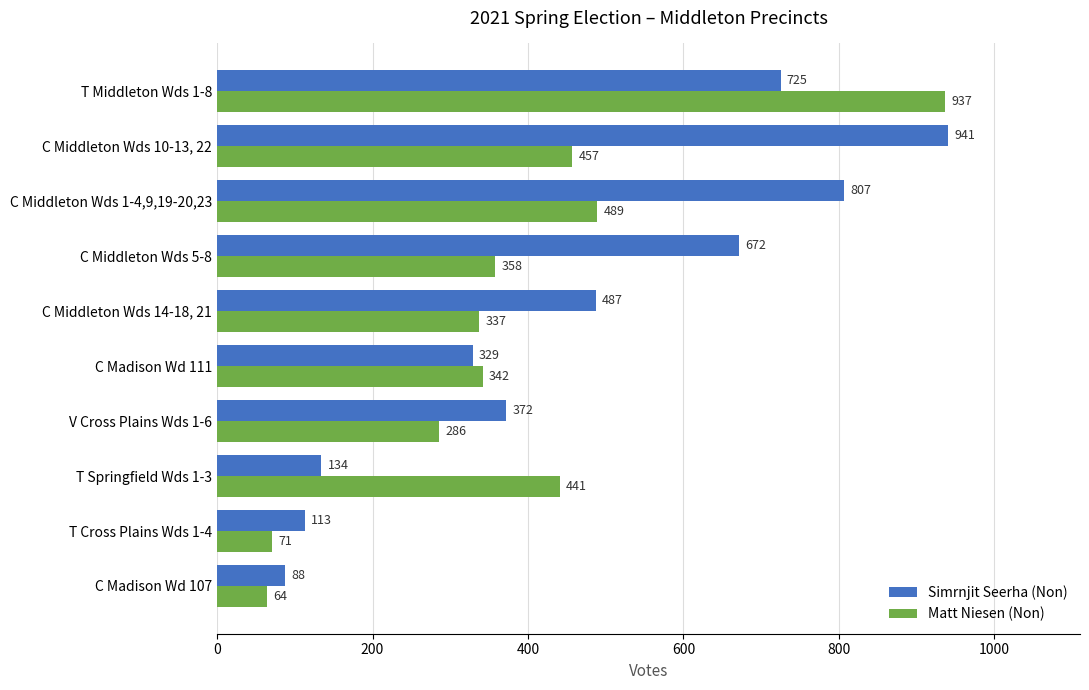

The Simrnjit Seerha (Non) series shows 204 at C Madison Wd 111. True or false?

False